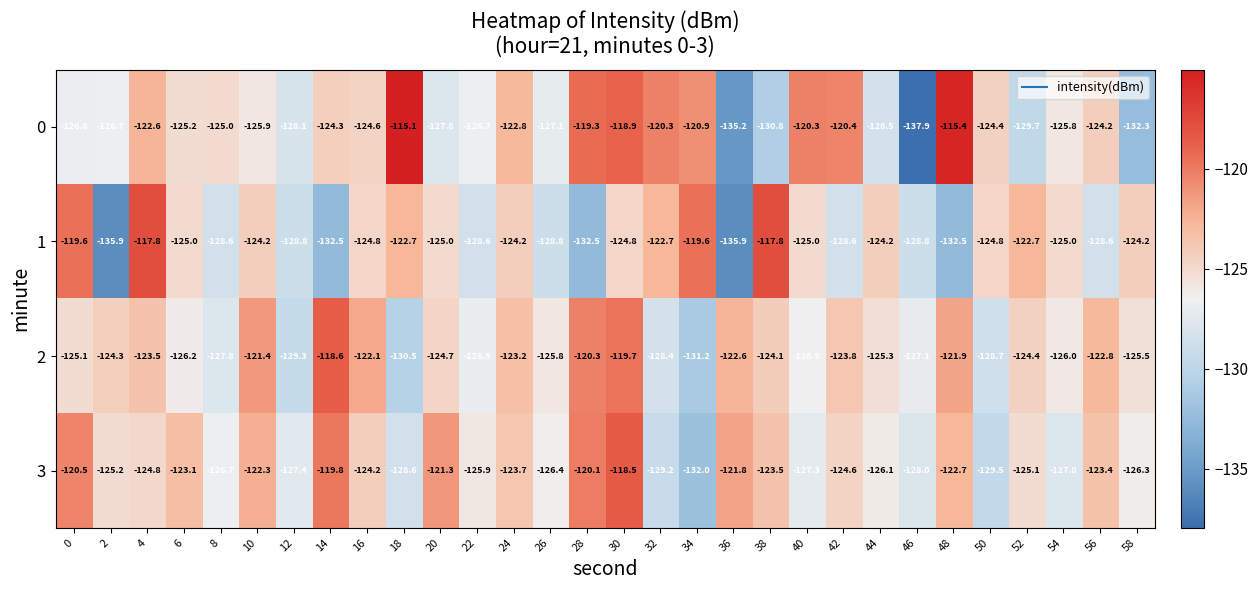

Which series changed the most between 28 and 48?

0